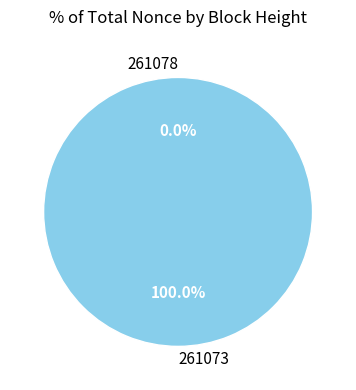

To the nearest percent, what is the combined percentage of 261078 and 261073?

100%